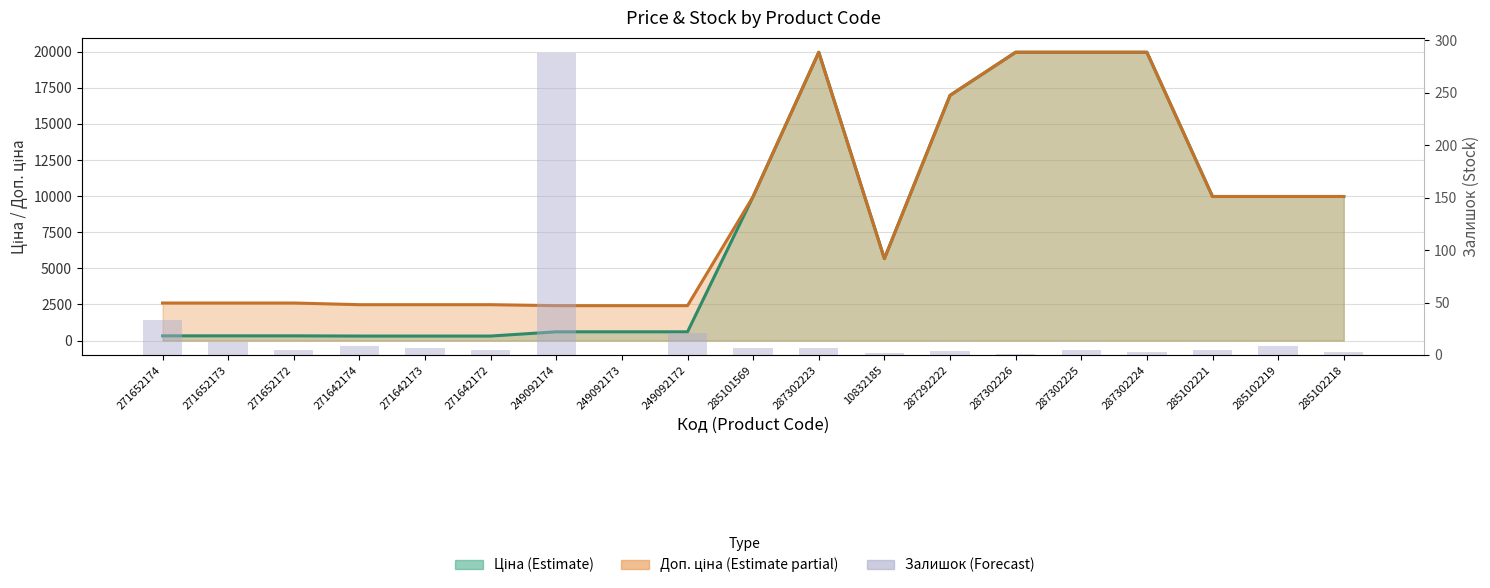

The chart shows a value of 12 at 287302223. True or false?

False